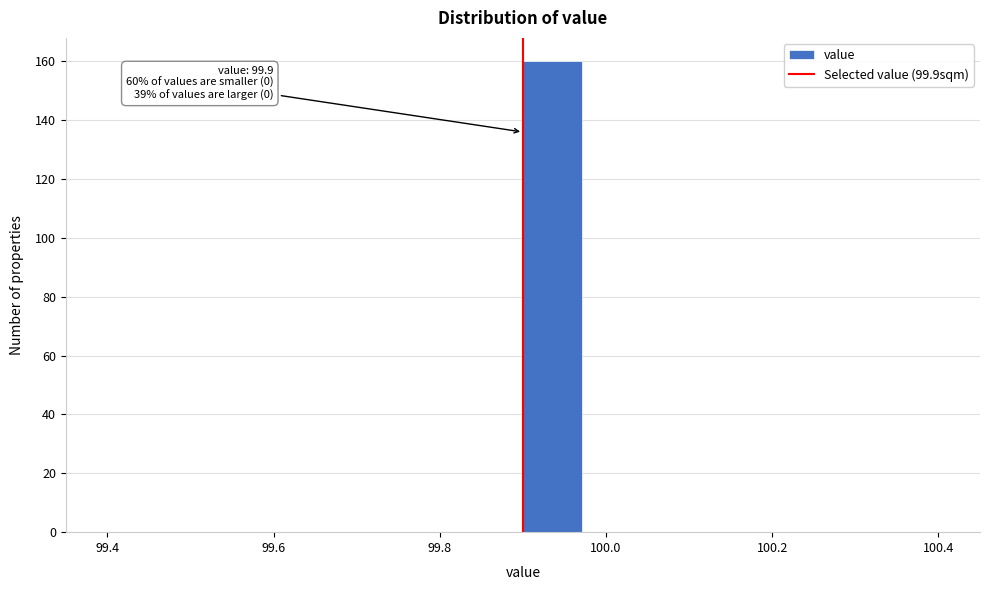

Around what value on the x-axis is the tallest bar? Give the approximate position of its centre, as read against the axis.

99.94